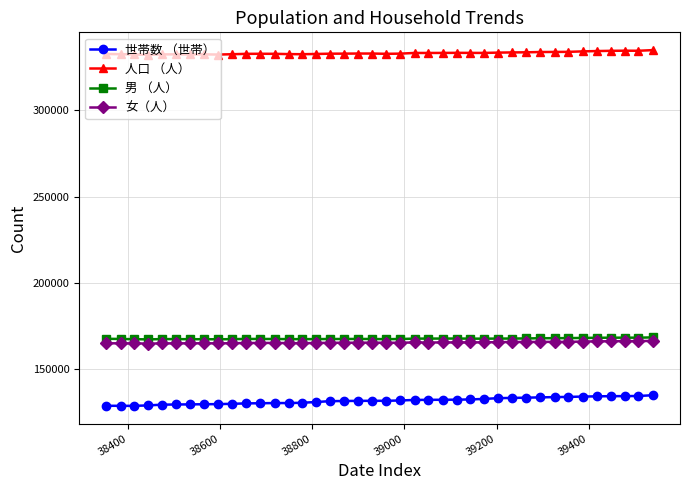

Which series has the largest total across all categories?

人口 （人）